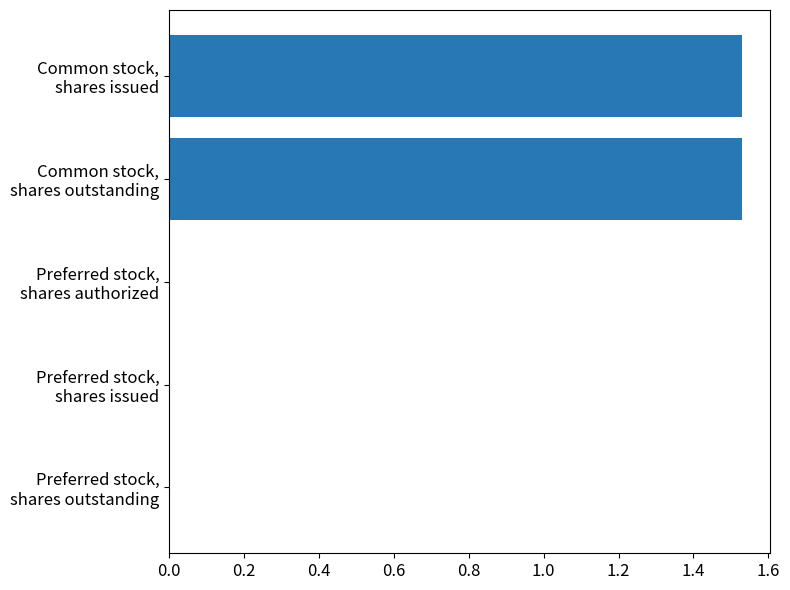

What is the sum of all values?

3.1